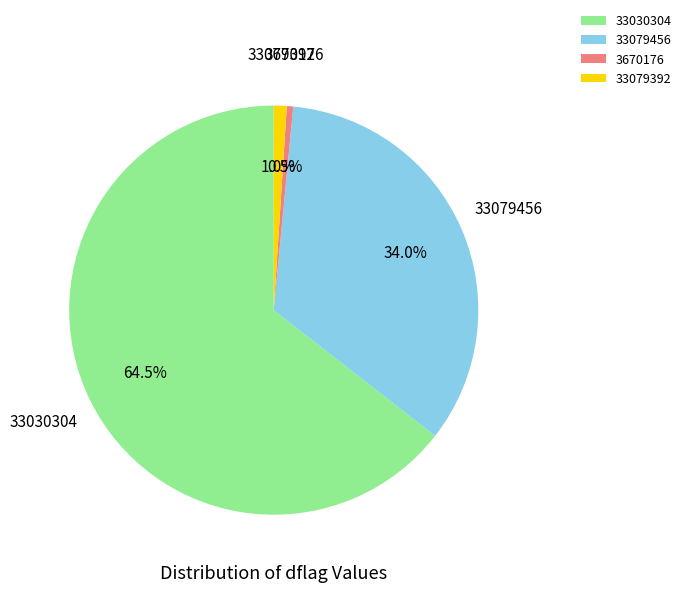

To the nearest percent, what portion does 33079392 represent?

1%